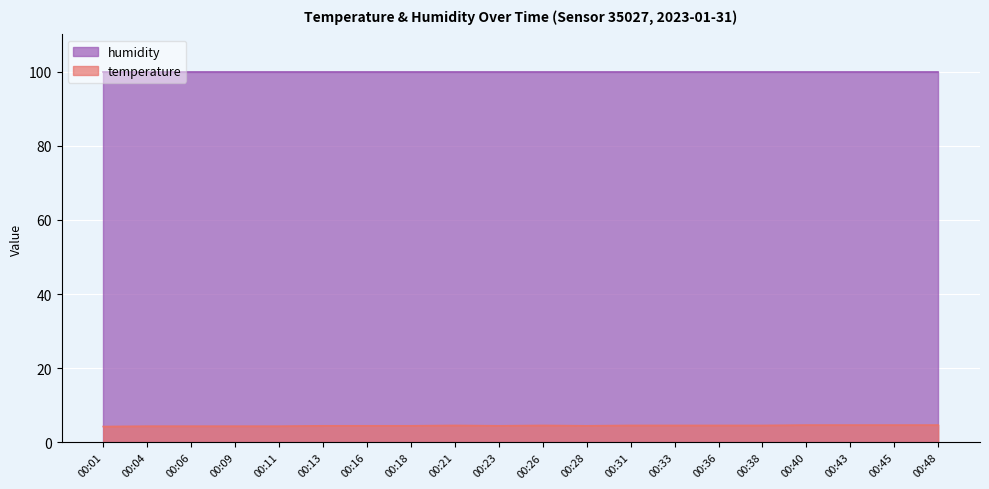

Which category has the lowest value across all series?

00:01